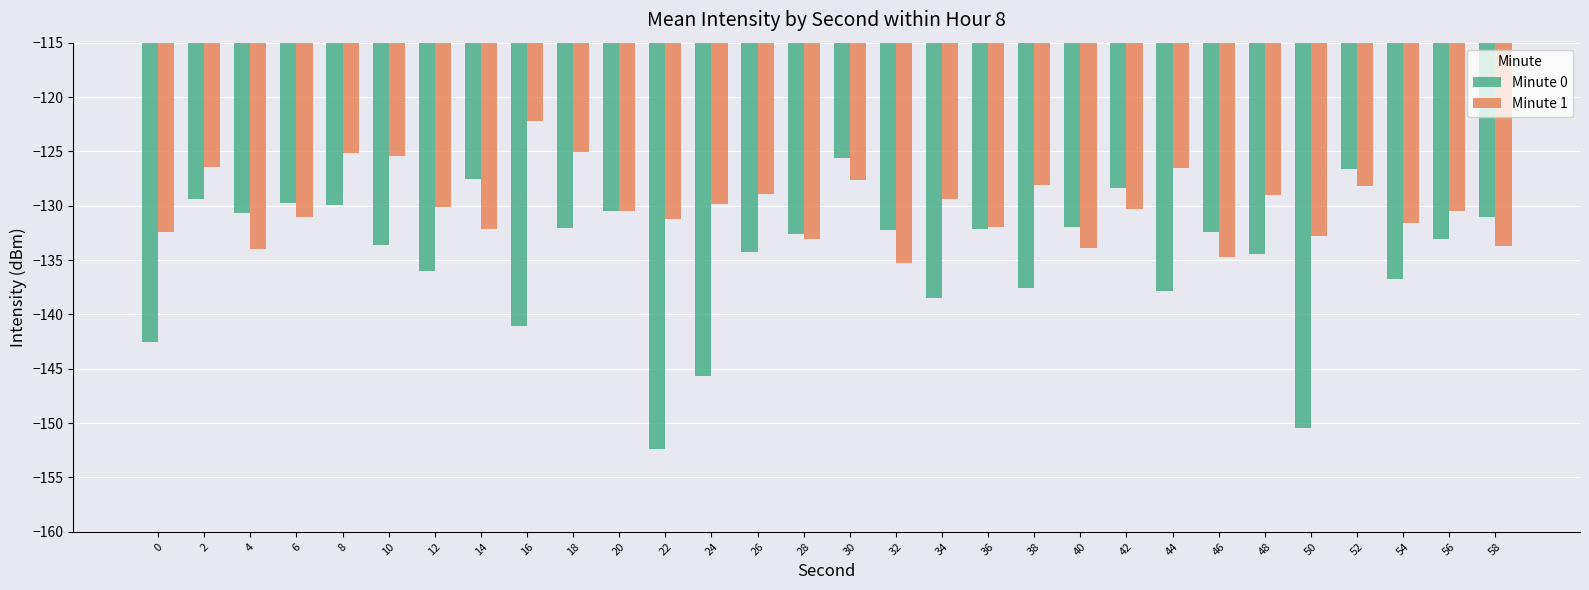

Rank the series by their average value, from lowest to highest.

Minute 0, Minute 1